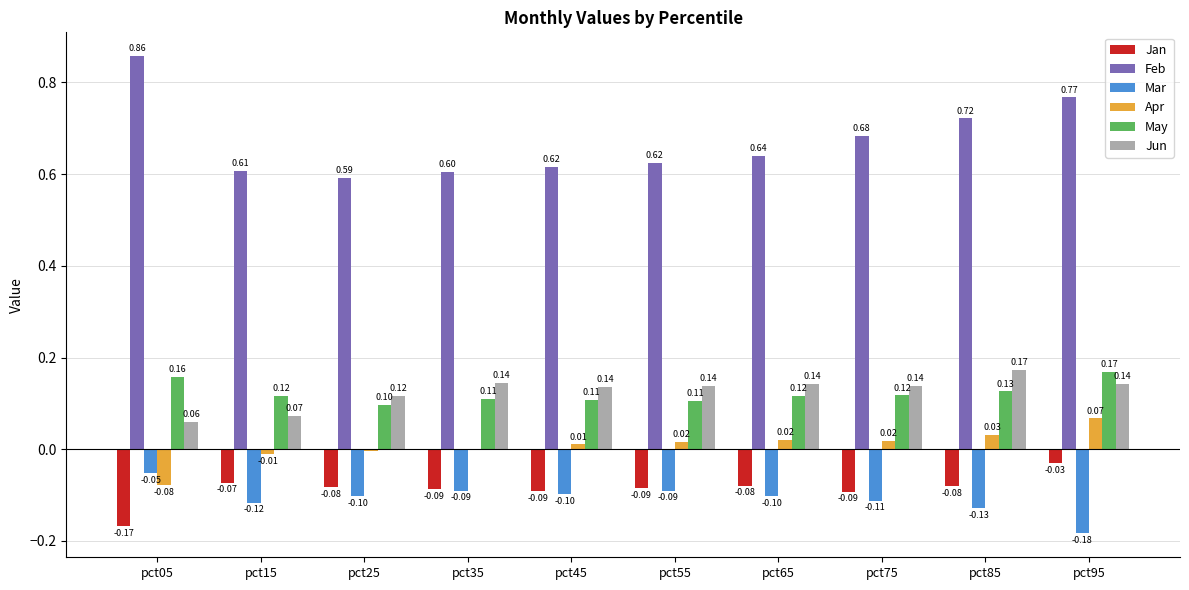

What is the sum of the May values at pct05 and pct25?

0.3